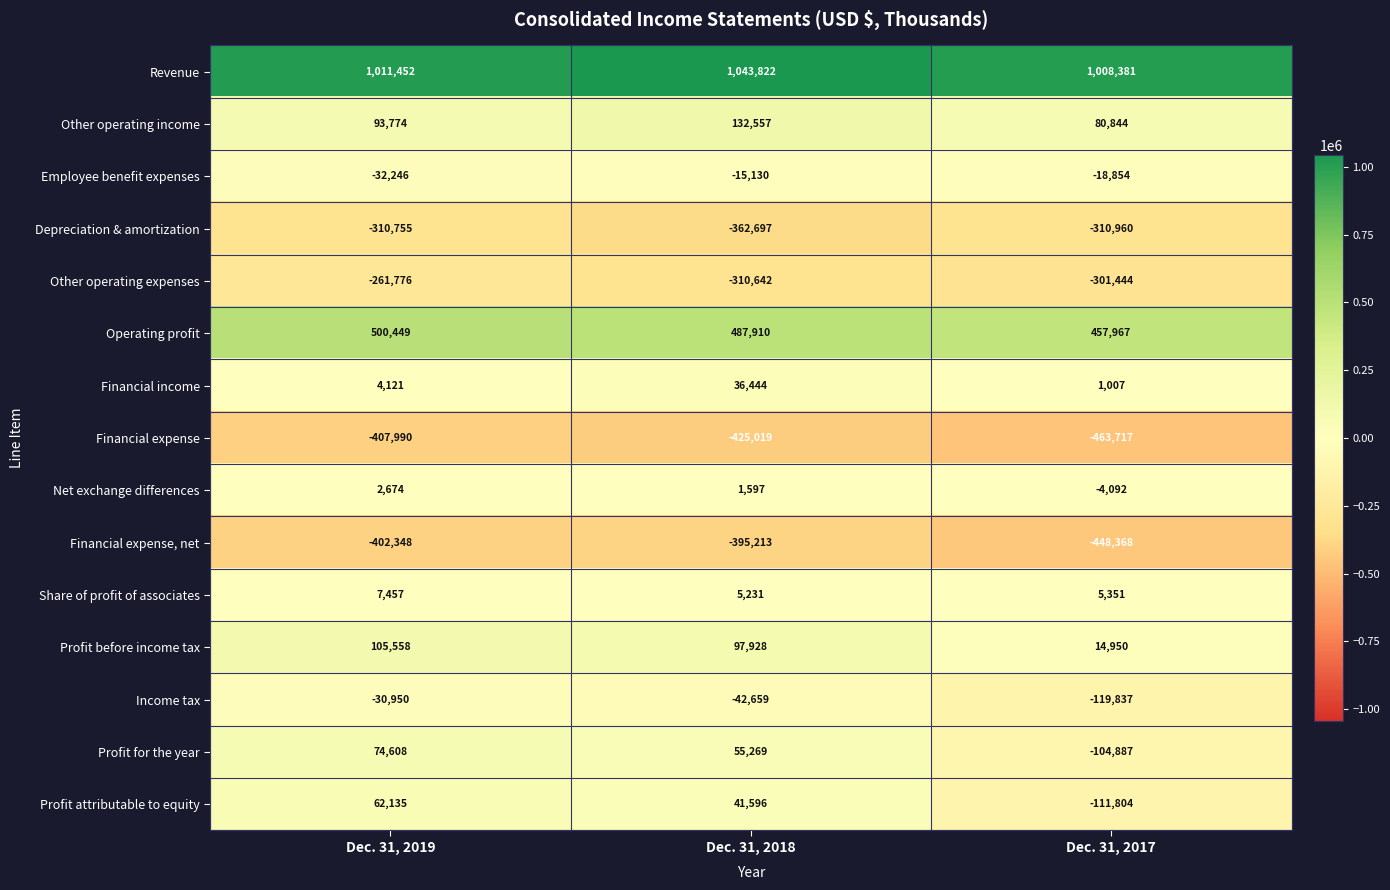

What is the maximum value shown in the chart?

1043822